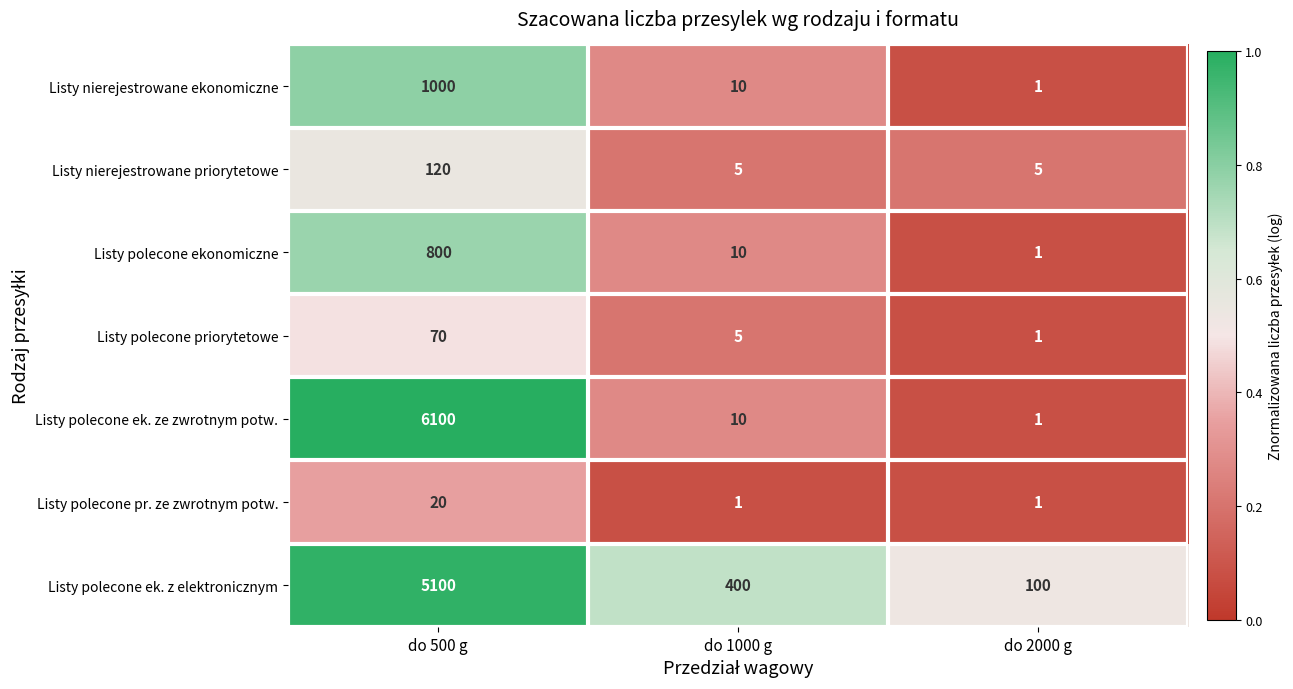

Which series has the largest total across all categories?

Listy polecone ek. ze zwrotnym potw.